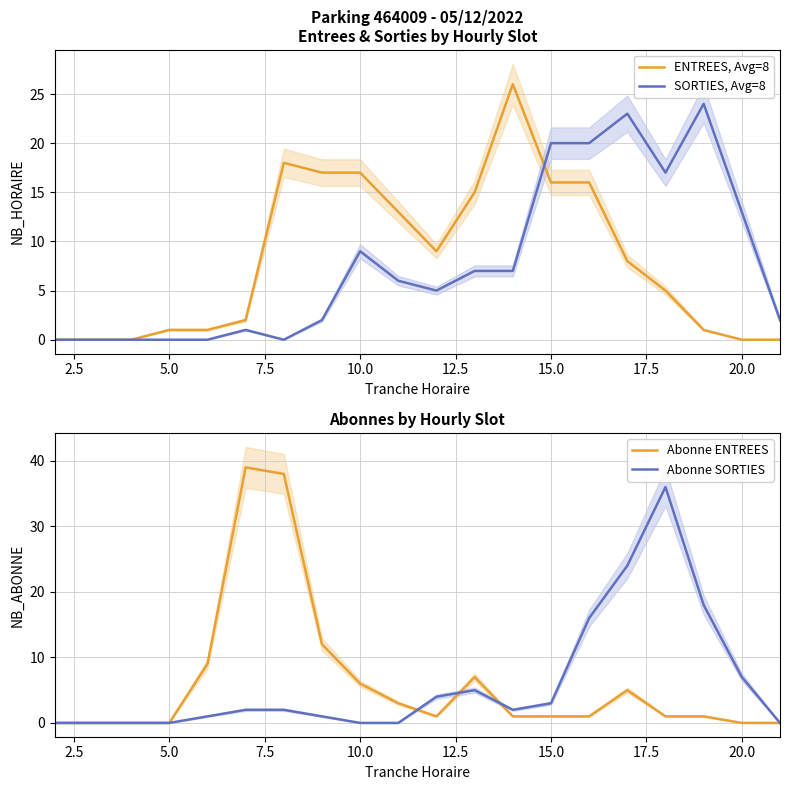

The value of ENTREES, Avg=8 at 12 is 16. True or false?

False